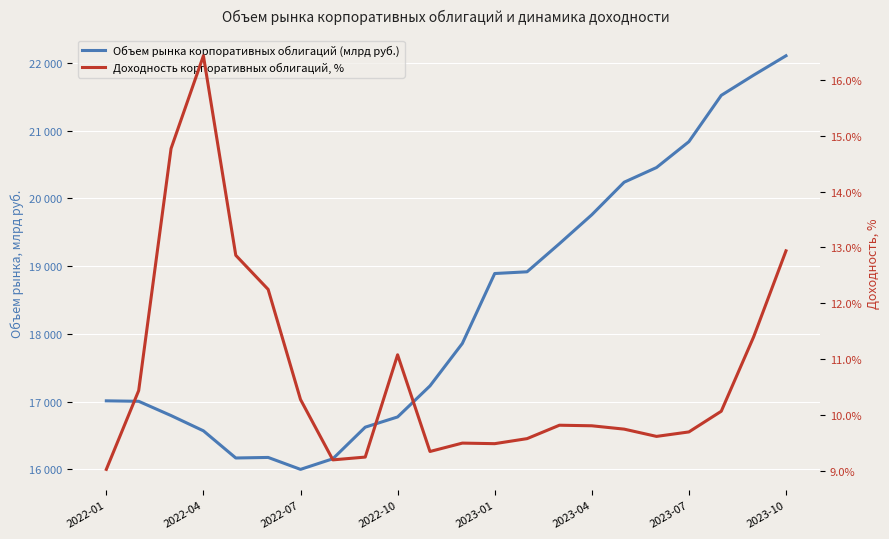

Rank the series by their maximum value, from lowest to highest.

Доходность корпоративных облигаций, %, Объем рынка корпоративных облигаций (млрд руб.)